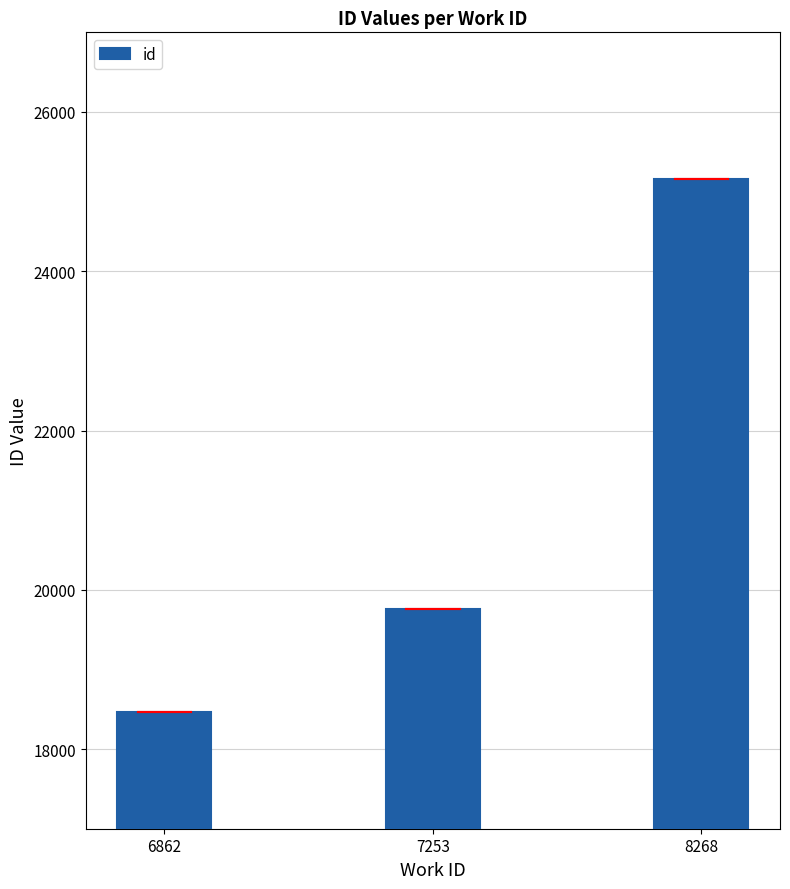

Reading left to right, transcribe all the data shown in this chart.

6862=18468.0	7253=19760.5	8268=25163.0